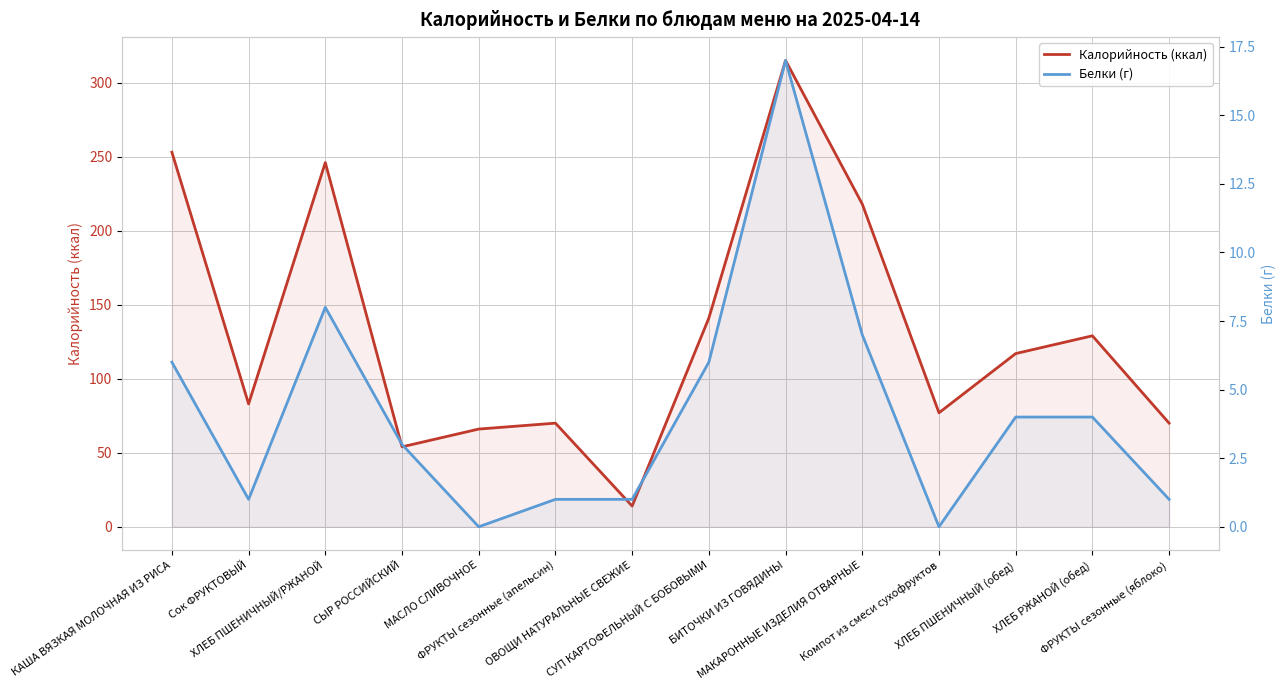

Reading left to right, transcribe all the data shown in this chart.

Калорийность (ккал): КАША ВЯЗКАЯ МОЛОЧНАЯ ИЗ РИСА=253	Сок ФРУКТОВЫЙ=83	ХЛЕБ ПШЕНИЧНЫЙ/РЖАНОЙ=246	СЫР РОССИЙСКИЙ=54	МАСЛО СЛИВОЧНОЕ=66	ФРУКТЫ сезонные (апельсин)=70	ОВОЩИ НАТУРАЛЬНЫЕ СВЕЖИЕ=14	СУП КАРТОФЕЛЬНЫЙ С БОБОВЫМИ=141	БИТОЧКИ ИЗ ГОВЯДИНЫ=315	МАКАРОННЫЕ ИЗДЕЛИЯ ОТВАРНЫЕ=218	Компот из смеси сухофруктов=77	ХЛЕБ ПШЕНИЧНЫЙ (обед)=117	ХЛЕБ РЖАНОЙ (обед)=129	ФРУКТЫ сезонные (яблоко)=70
Белки (г): КАША ВЯЗКАЯ МОЛОЧНАЯ ИЗ РИСА=6	Сок ФРУКТОВЫЙ=1	ХЛЕБ ПШЕНИЧНЫЙ/РЖАНОЙ=8	СЫР РОССИЙСКИЙ=3	МАСЛО СЛИВОЧНОЕ=0	ФРУКТЫ сезонные (апельсин)=1	ОВОЩИ НАТУРАЛЬНЫЕ СВЕЖИЕ=1	СУП КАРТОФЕЛЬНЫЙ С БОБОВЫМИ=6	БИТОЧКИ ИЗ ГОВЯДИНЫ=17	МАКАРОННЫЕ ИЗДЕЛИЯ ОТВАРНЫЕ=7	Компот из смеси сухофруктов=0	ХЛЕБ ПШЕНИЧНЫЙ (обед)=4	ХЛЕБ РЖАНОЙ (обед)=4	ФРУКТЫ сезонные (яблоко)=1